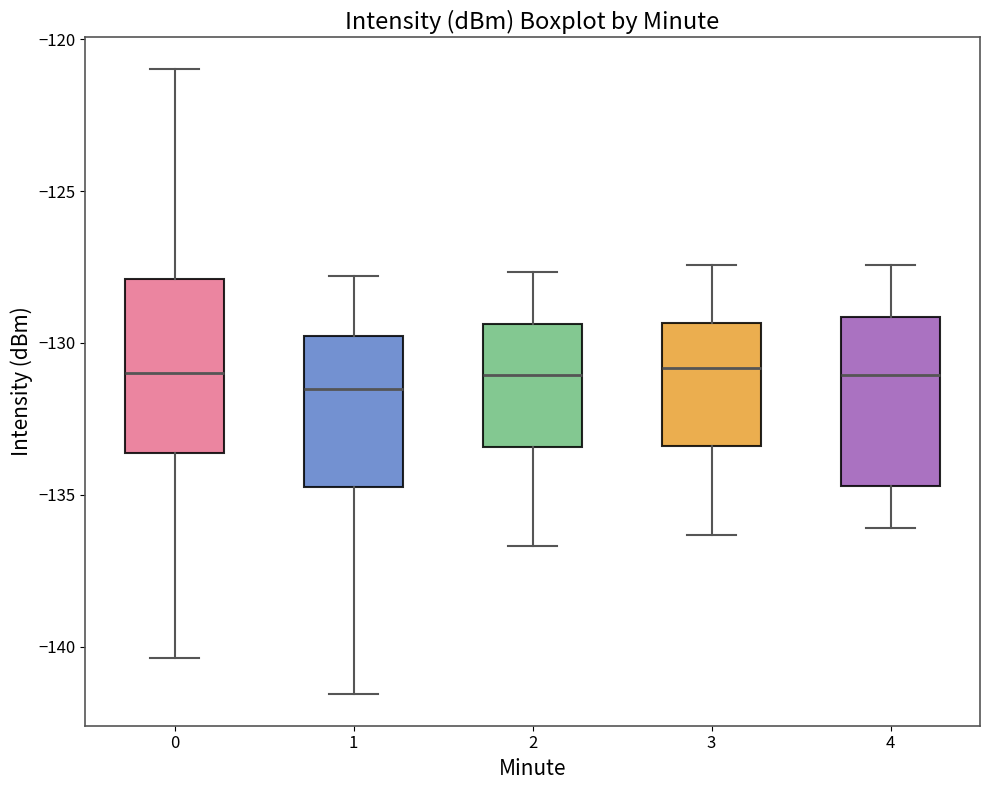

Reading left to right, transcribe this box plot: for each box, give where its median line is, the range the box spans, and where its two whiskers end, as read against the y-axis. The values are not printed on the chart, so give them approximately, as read against the axis.

0: median -131.0, box -133.5 to -128.0, whiskers -140.5 to -121.0
1: median -131.5, box -134.5 to -130.0, whiskers -141.5 to -128.0
2: median -131.0, box -133.5 to -129.5, whiskers -136.5 to -127.5
3: median -131.0, box -133.5 to -129.5, whiskers -136.5 to -127.5
4: median -131.0, box -134.5 to -129.0, whiskers -136.0 to -127.5